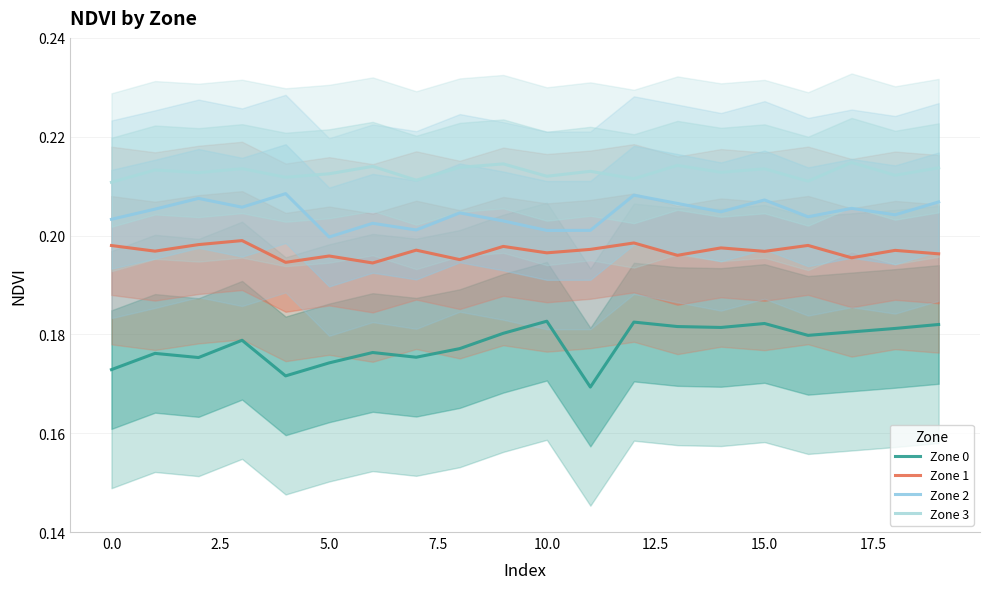

What is the approximate value of Zone 0 at 14?

0.2